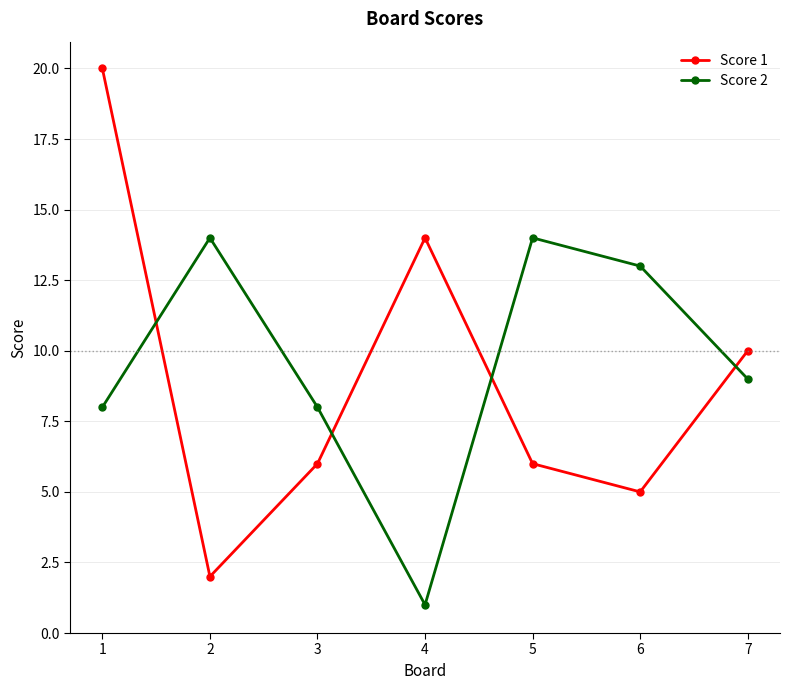

Is the value of Score 1 at 5 greater than the value of Score 2 at 7?

No